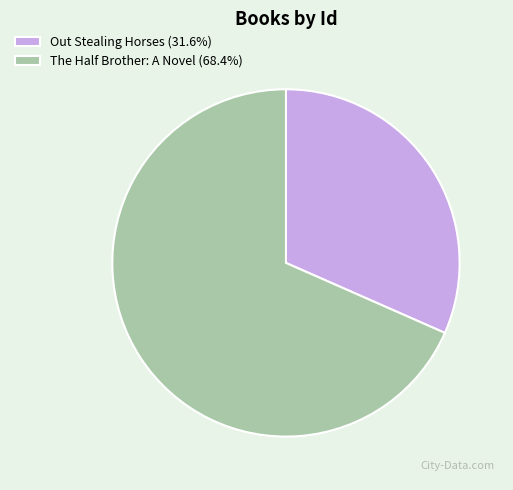

How many slices are in this pie chart?

2